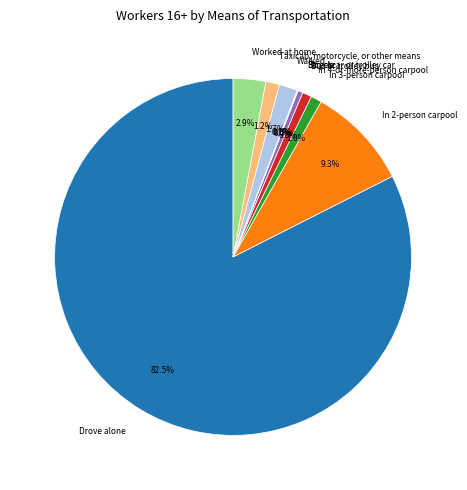

Which has a higher value, Bus or trolley bus or Drove alone?

Drove alone